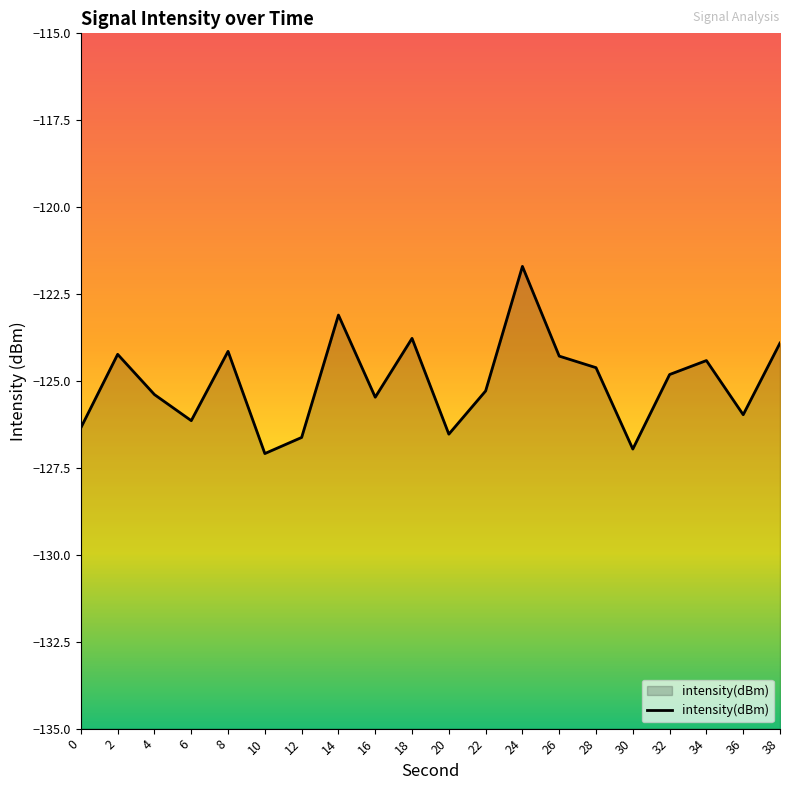

Reading left to right, transcribe all the data shown in this chart.

0=-126.3	2=-124.2	4=-125.4	6=-126.1	8=-124.1	10=-127.1	12=-126.6	14=-123.1	16=-125.5	18=-123.8	20=-126.5	22=-125.3	24=-121.7	26=-124.3	28=-124.6	30=-127.0	32=-124.8	34=-124.4	36=-126.0	38=-123.9